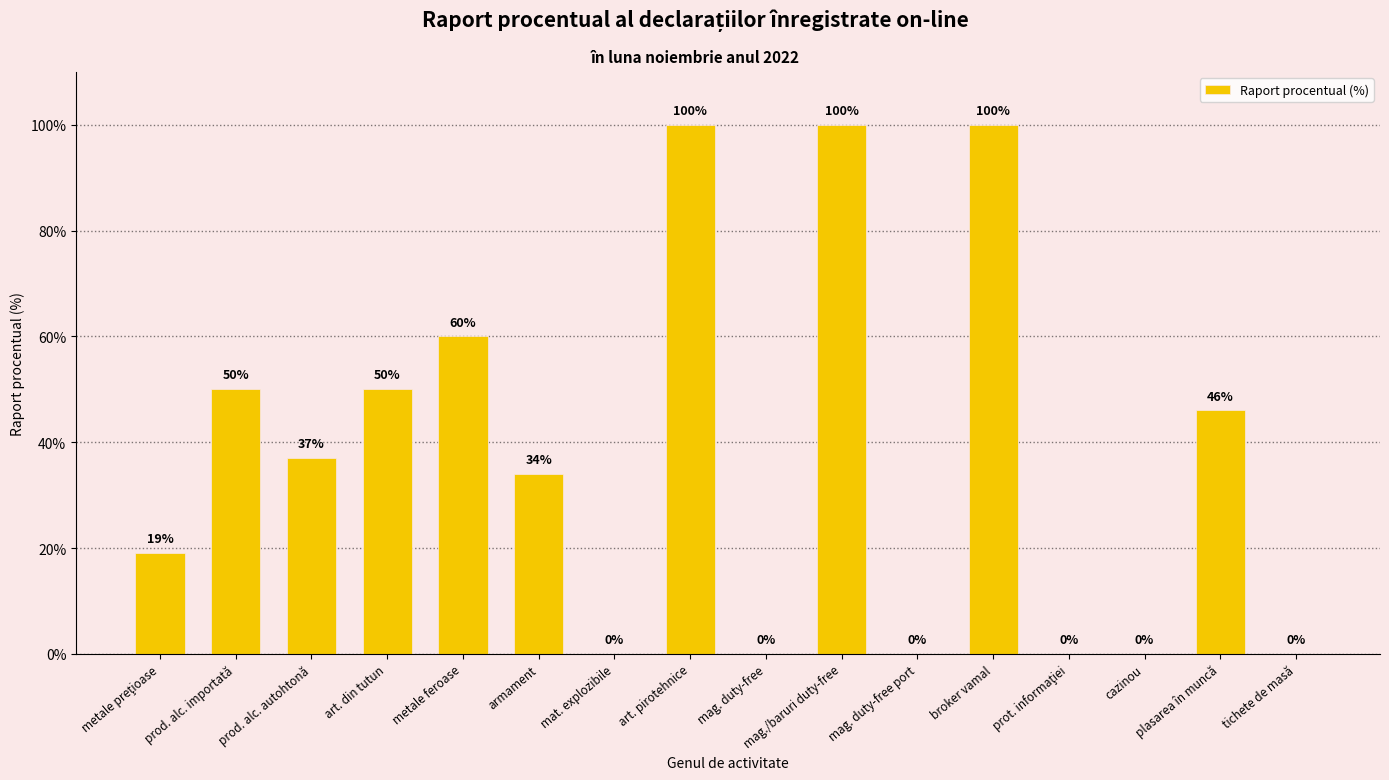

What is the sum of the values at mag./baruri duty-free and metale feroase?

160